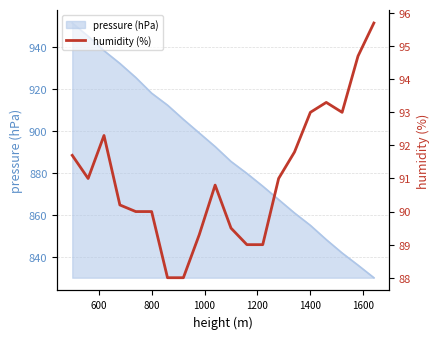

Reading left to right, extract all data points from this chart.

91.7	91.0	92.3	90.2	90.0	90.0	88.0	88.0	89.3	90.8	89.5	89.0	89.0	91.0	91.8	93.0	93.3	93.0	94.7	95.7